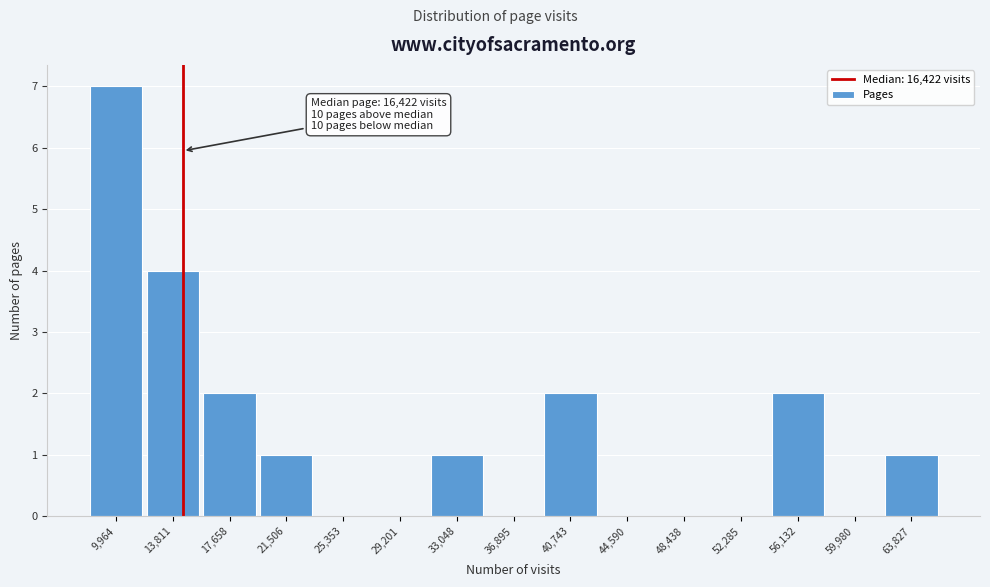

Reading left to right, transcribe all the data shown in this chart.

9,964=7	13,811=4	17,658=2	21,506=1	25,353=0	29,201=0	33,048=1	36,895=0	40,743=2	44,590=0	48,438=0	52,285=0	56,132=2	59,980=0	63,827=1